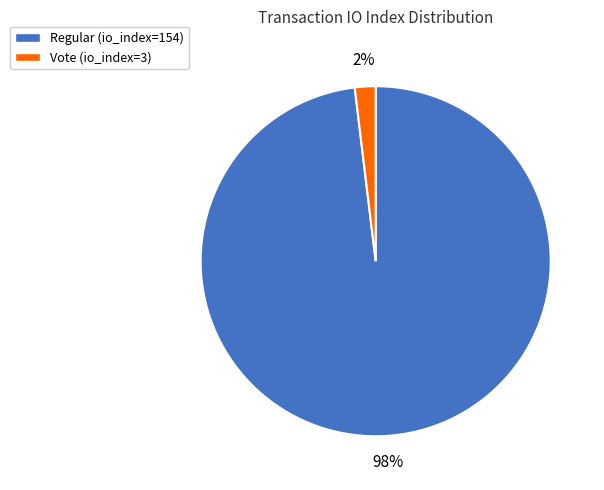

Which category accounts for the majority?

Regular (io_index=154)